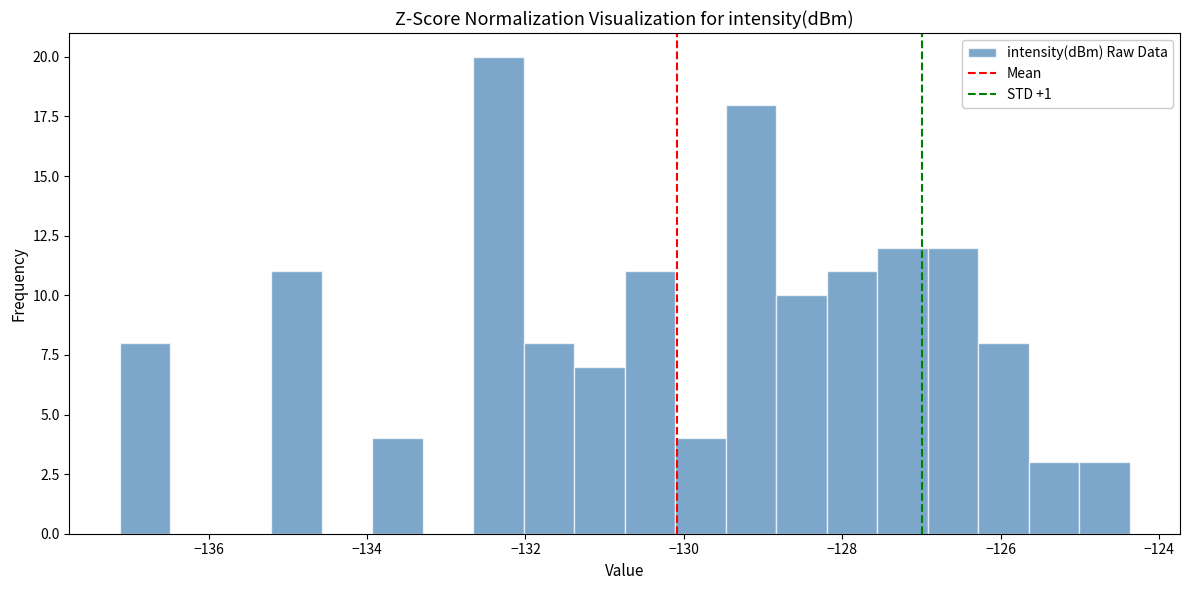

Read against the x-axis, roughly where is the centre of the tallest bar?

-132.4